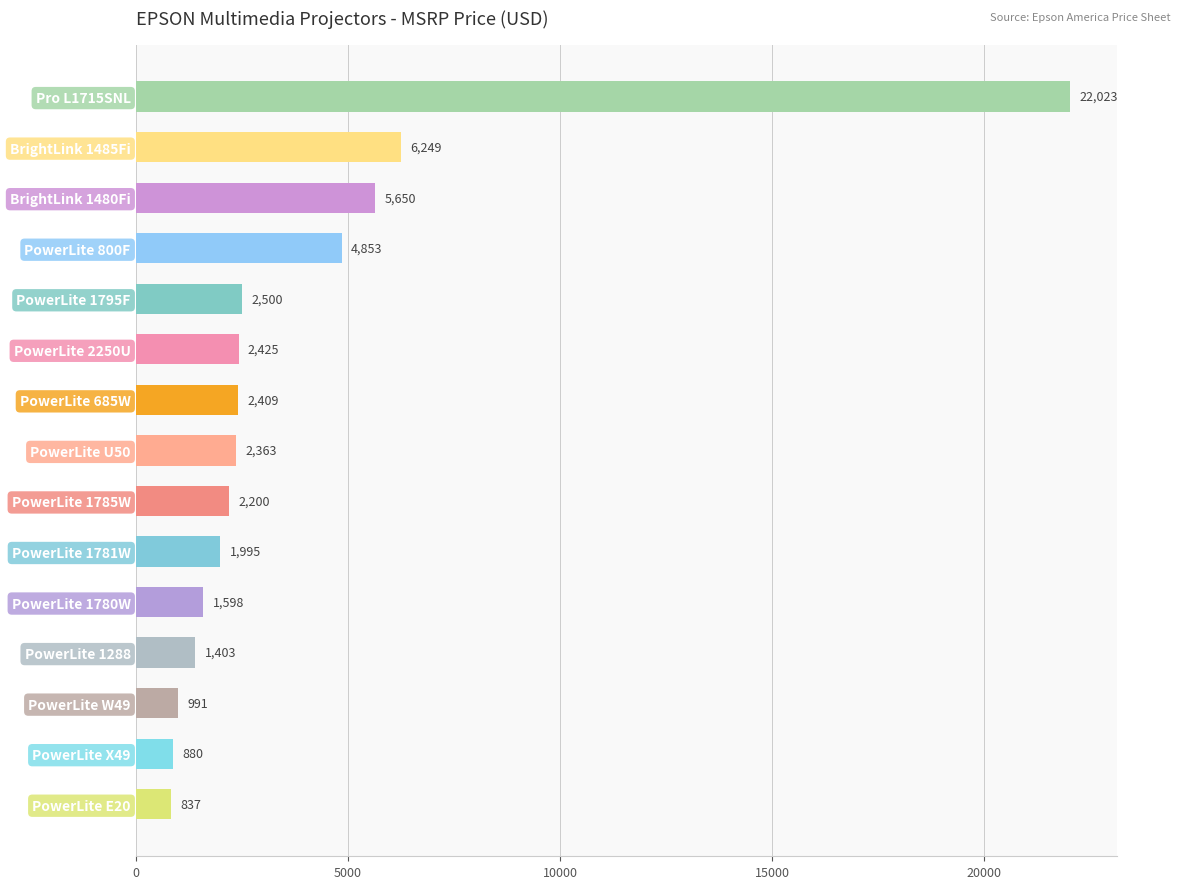

Where is the data nearest to the value 11430?

BrightLink 1485Fi